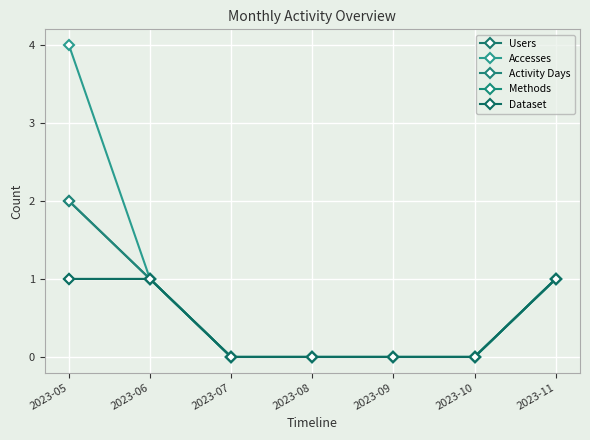

Which series has the largest total across all categories?

Accesses